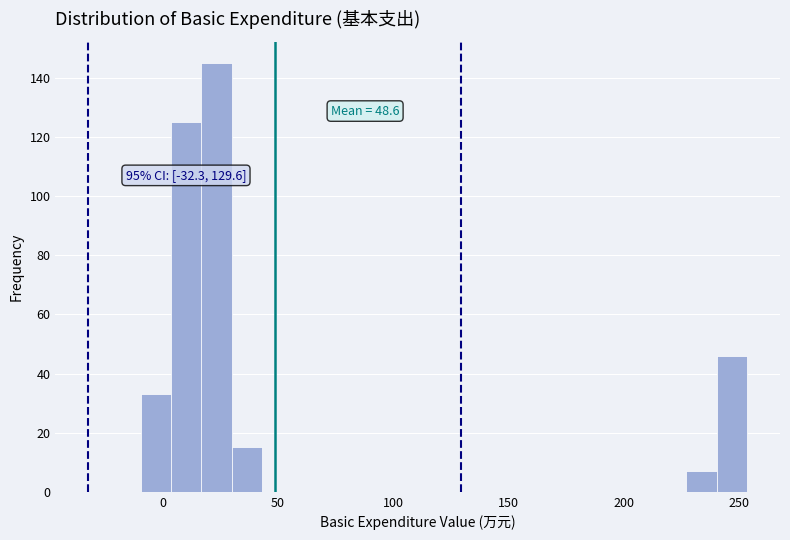

Around what value on the x-axis is the tallest bar? Give the approximate position of its centre, as read against the axis.

25